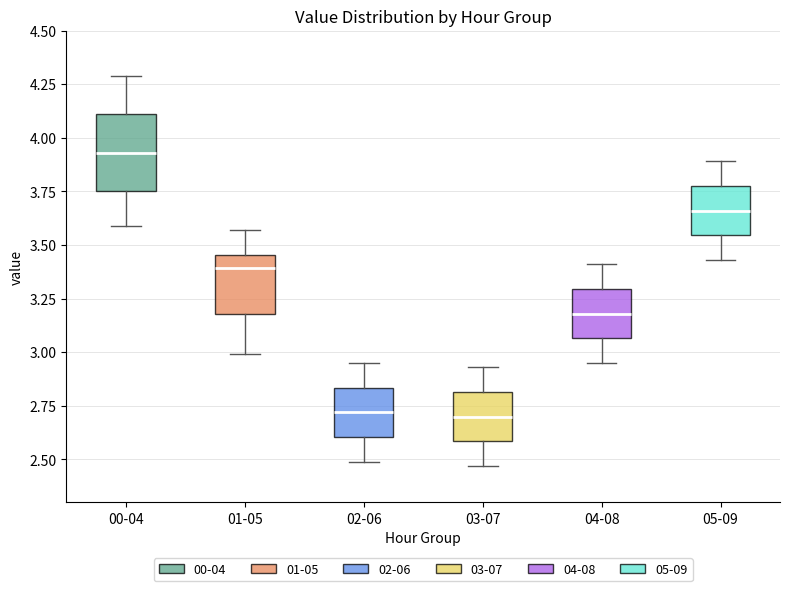

Where is the upper edge of the box for 02-06 on the y-axis? The values are not printed on the chart, so give them approximately, as read against the axis.

2.85